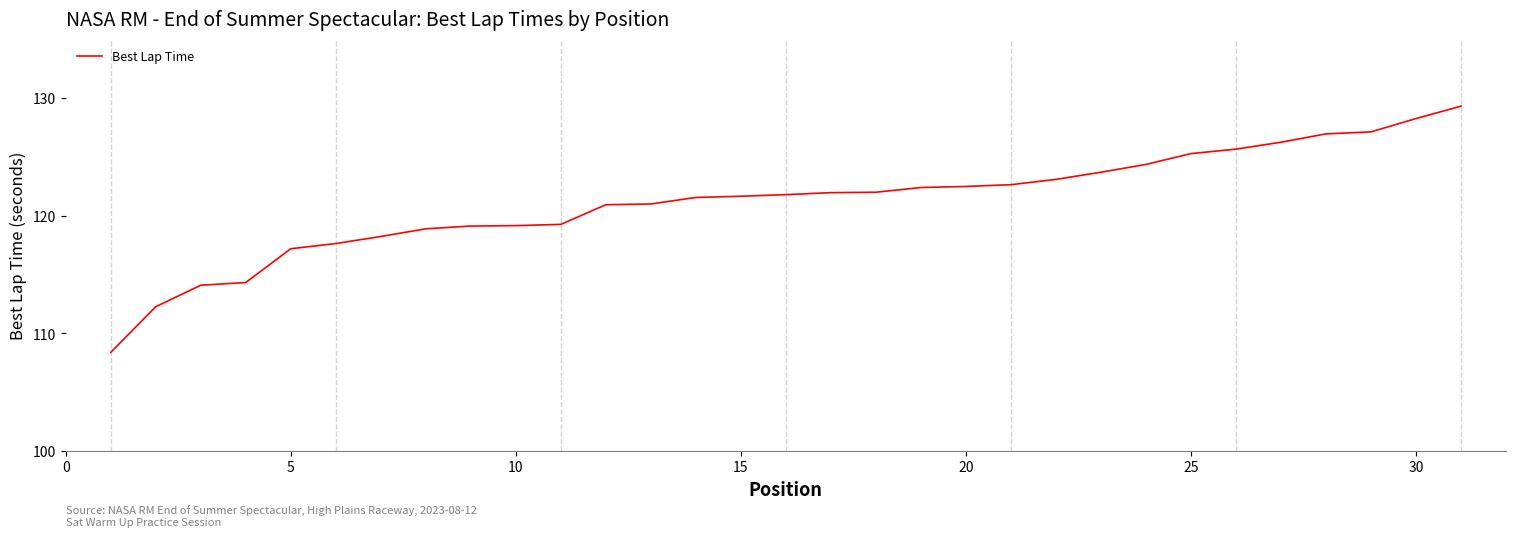

What is the maximum value shown in the chart?

129.3